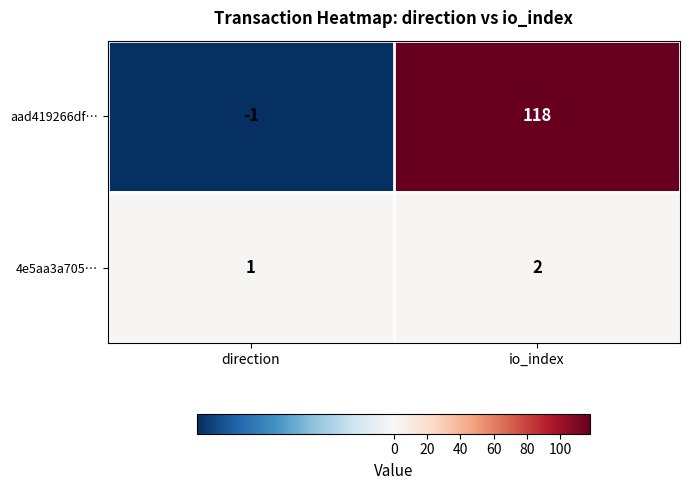

What is the sum of all 4e5aa3a705… values?

3